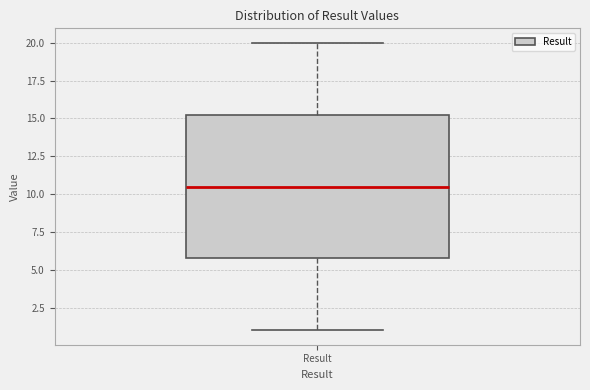

Where is the lower edge of the box for Result on the y-axis? The values are not printed on the chart, so give them approximately, as read against the axis.

6.0